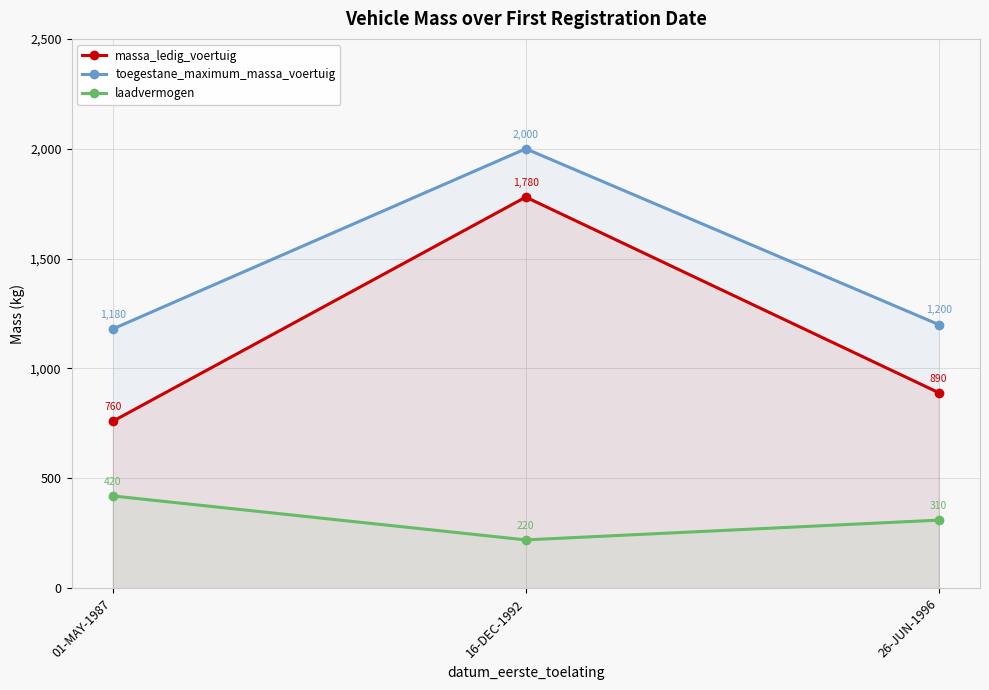

How many data points in massa_ledig_voertuig are above 890?

1